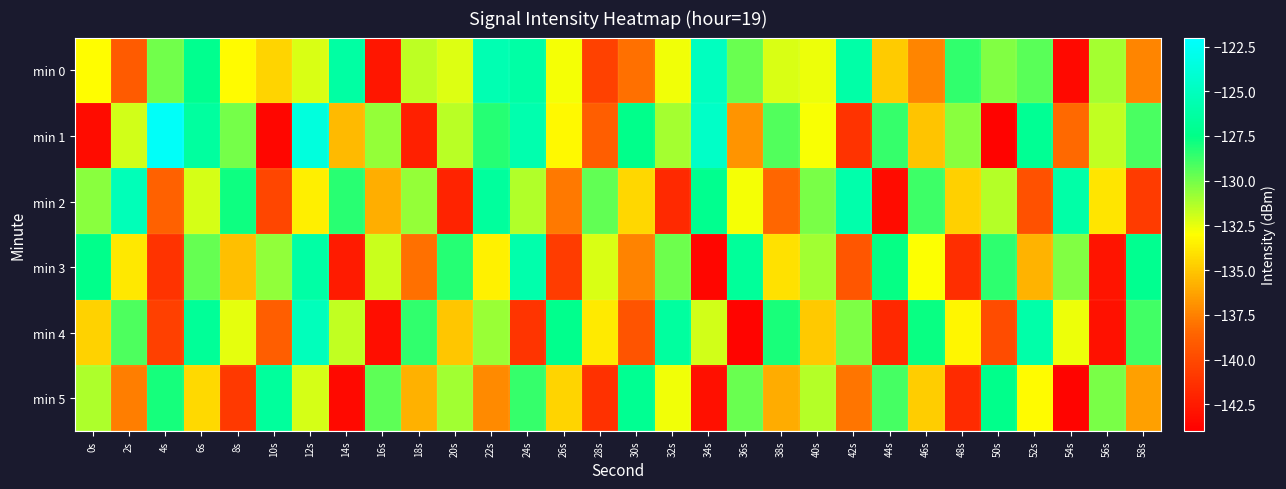

What is the total value across all series at 20s?

-800.2